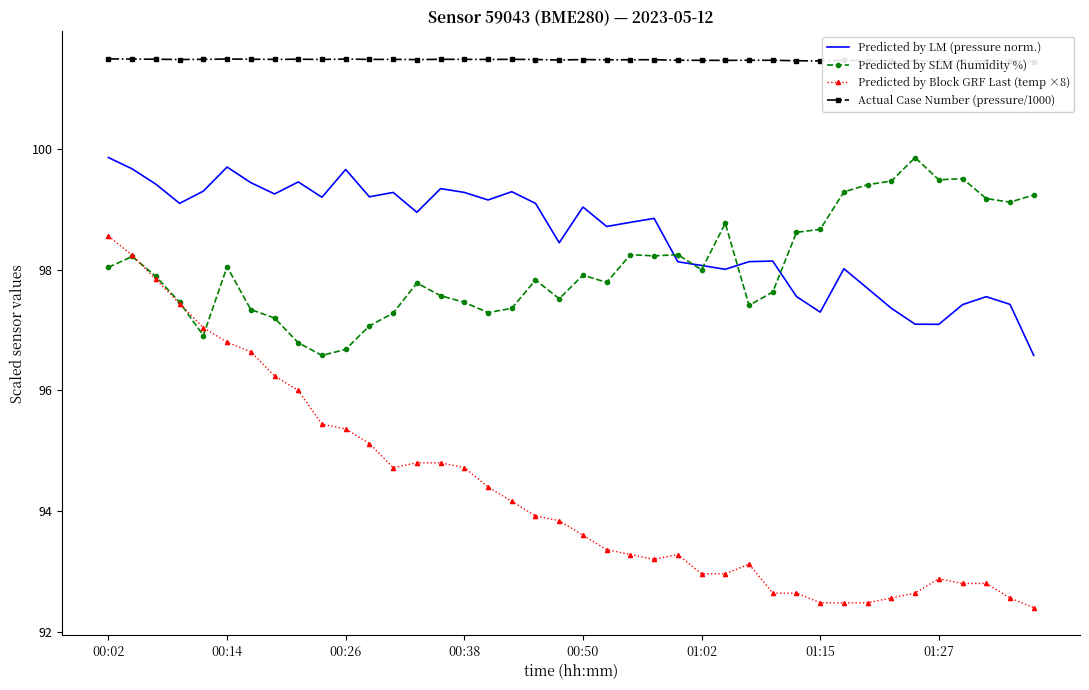

True or false: Predicted by Block GRF Last (temp ×8) and Predicted by LM (pressure norm.) intersect in this chart.

False